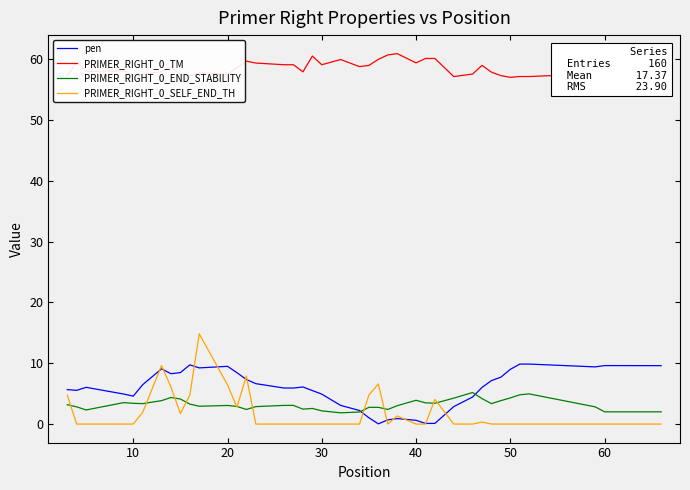

True or false: PRIMER_RIGHT_0_SELF_END_TH and PRIMER_RIGHT_0_TM cross at least once.

False